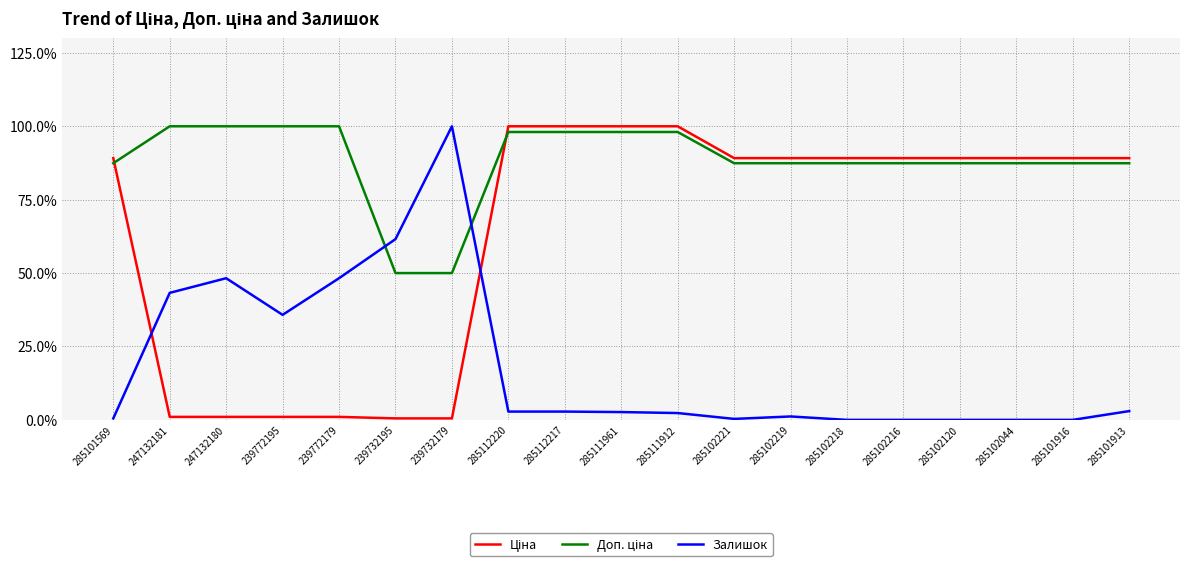

What is the maximum value shown in the chart?

100.0